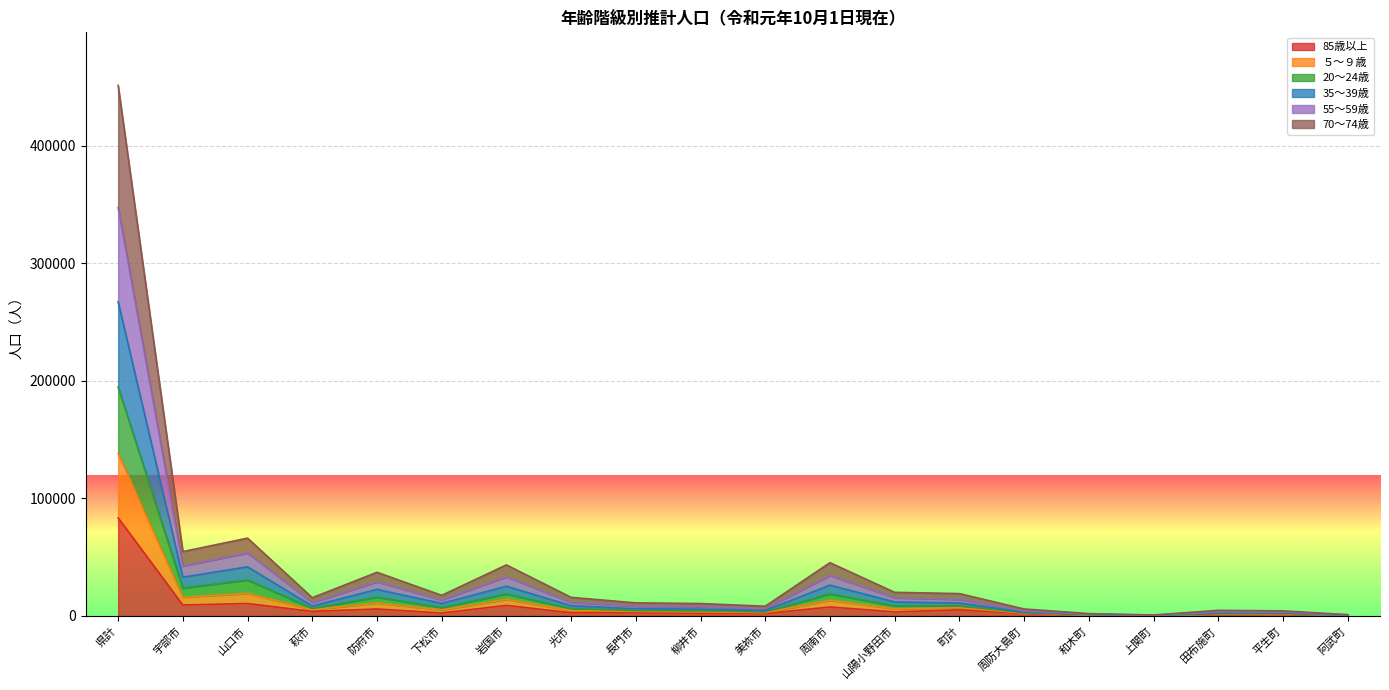

At which category is the sum across all series the highest?

県計